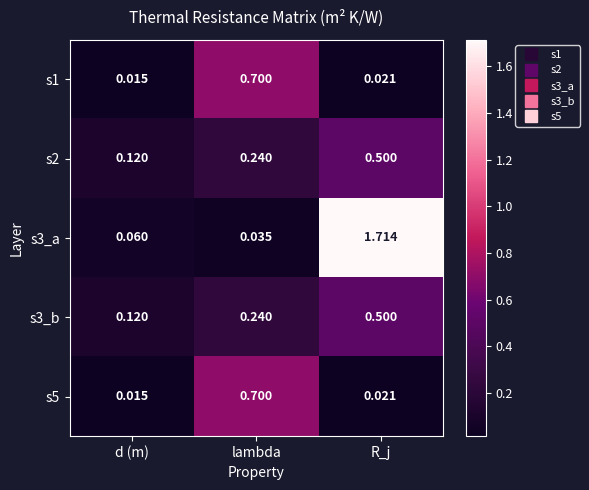

List the labels in order of s3_b value, largest first.

R_j, lambda, d (m)